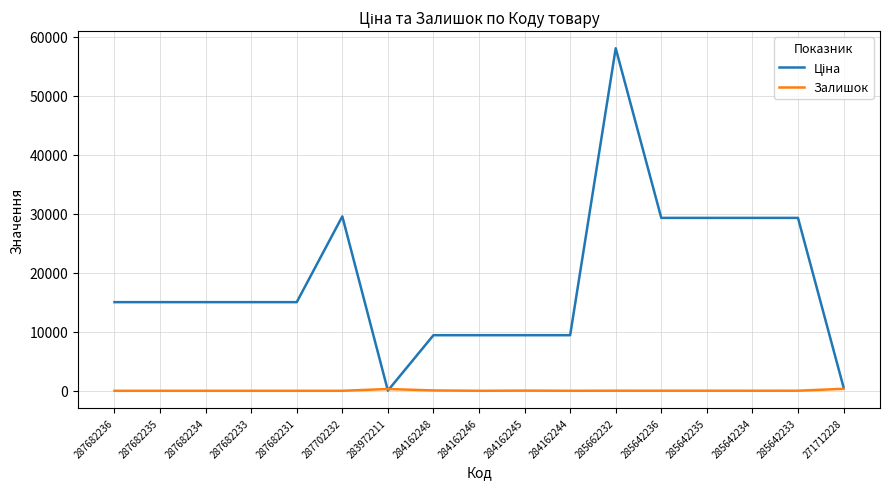

At which category is the sum across all series the highest?

285662232